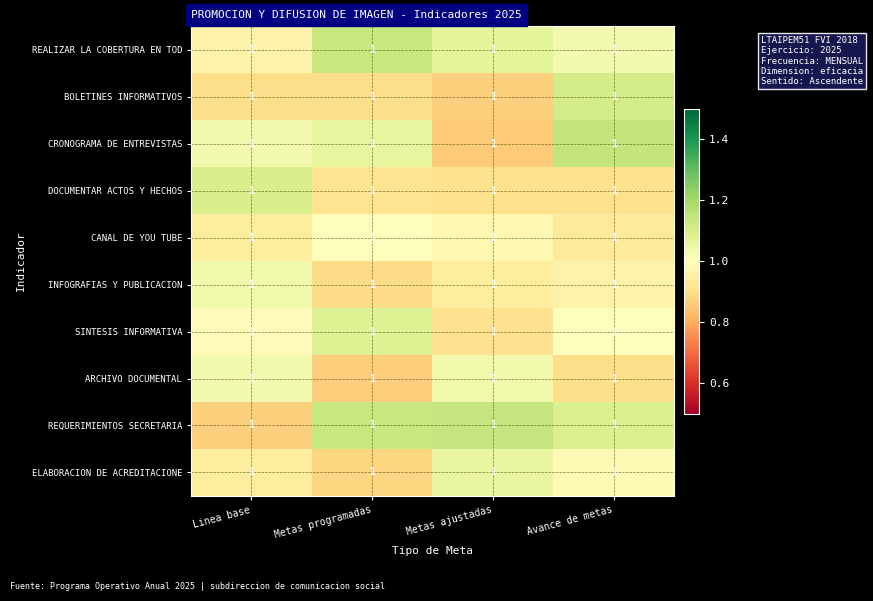

Which category has the lowest value in the CRONOGRAMA DE ENTREVISTAS series?

Metas ajustadas